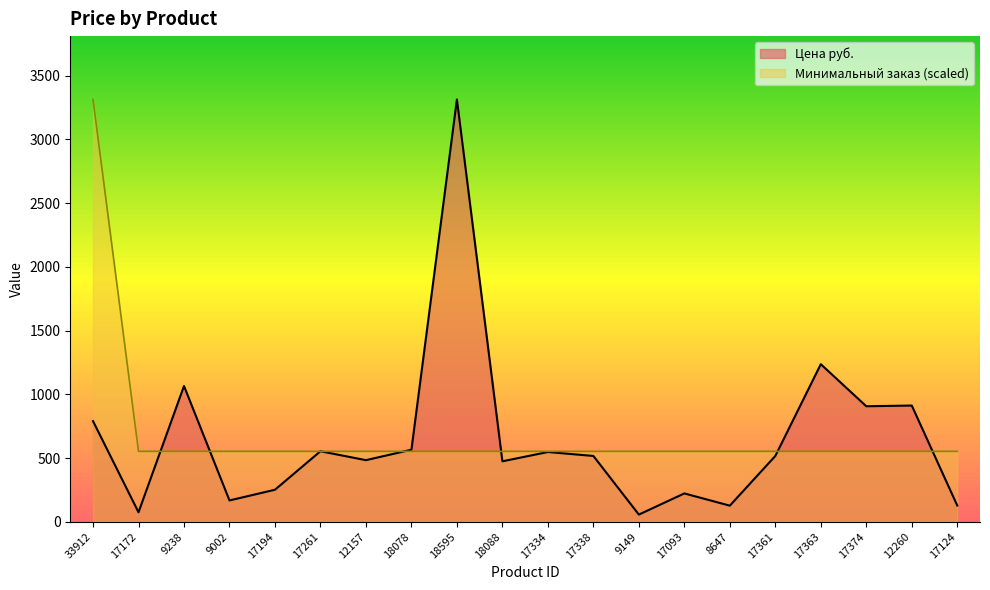

Reading left to right, list all the values displayed in this chart.

Цена руб.: 33912=789.0	17172=74.0	9238=1065.0	9002=167.0	17194=251.0	17261=553.0	12157=483.0	18078=565.0	18595=3313.0	18088=474.0	17334=547.0	17338=516.0	9149=56.0	17093=222.0	8647=126.0	17361=516.0	17363=1236.0	17374=906.0	12260=911.5	17124=127.0
Минимальный заказ: 33912=3313.0	17172=552.2	9238=552.2	9002=552.2	17194=552.2	17261=552.2	12157=552.2	18078=552.2	18595=552.2	18088=552.2	17334=552.2	17338=552.2	9149=552.2	17093=552.2	8647=552.2	17361=552.2	17363=552.2	17374=552.2	12260=552.2	17124=552.2